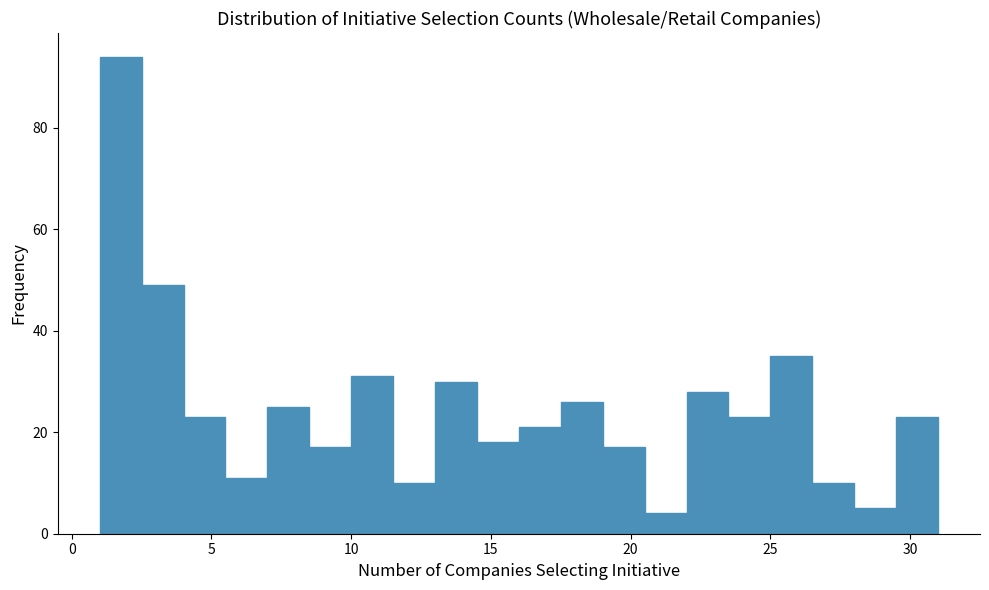

Around what value on the x-axis is the tallest bar? Give the approximate position of its centre, as read against the axis.

2.0